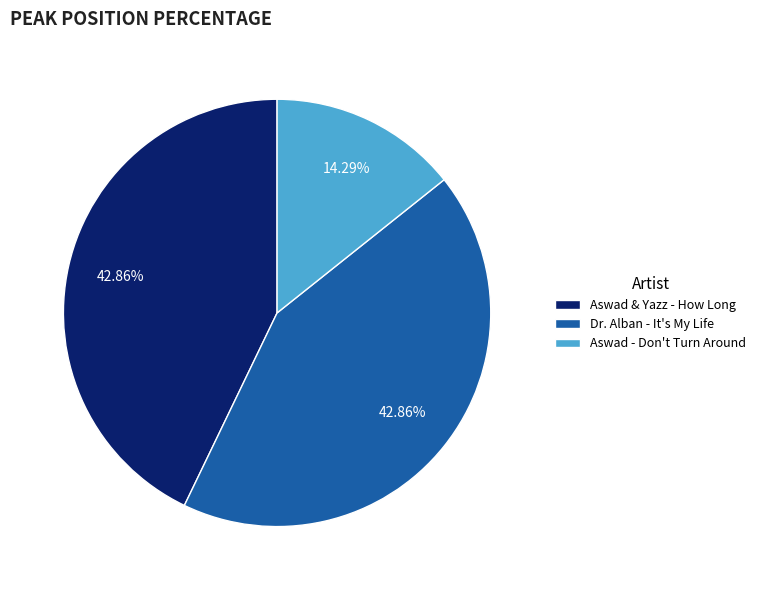

To the nearest percent, what is the difference between the largest and smallest slice percentages?

29%